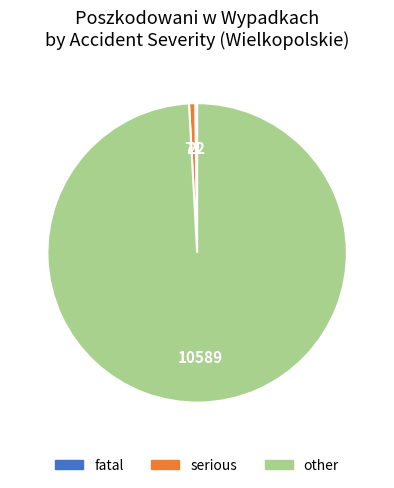

Do serious and other together represent more than half of the pie?

Yes